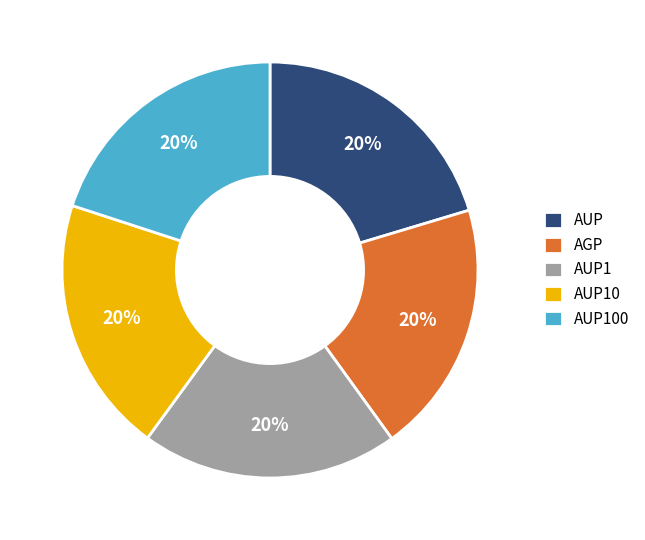

The AUP1 slice represents 33% of the pie. True or false?

False